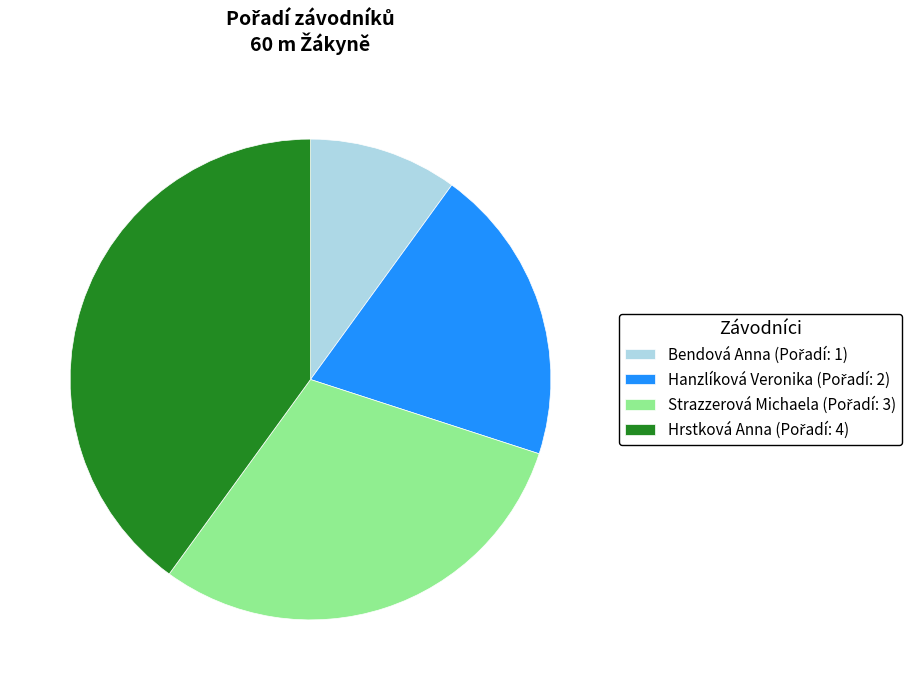

Count the number of slices in the pie.

4